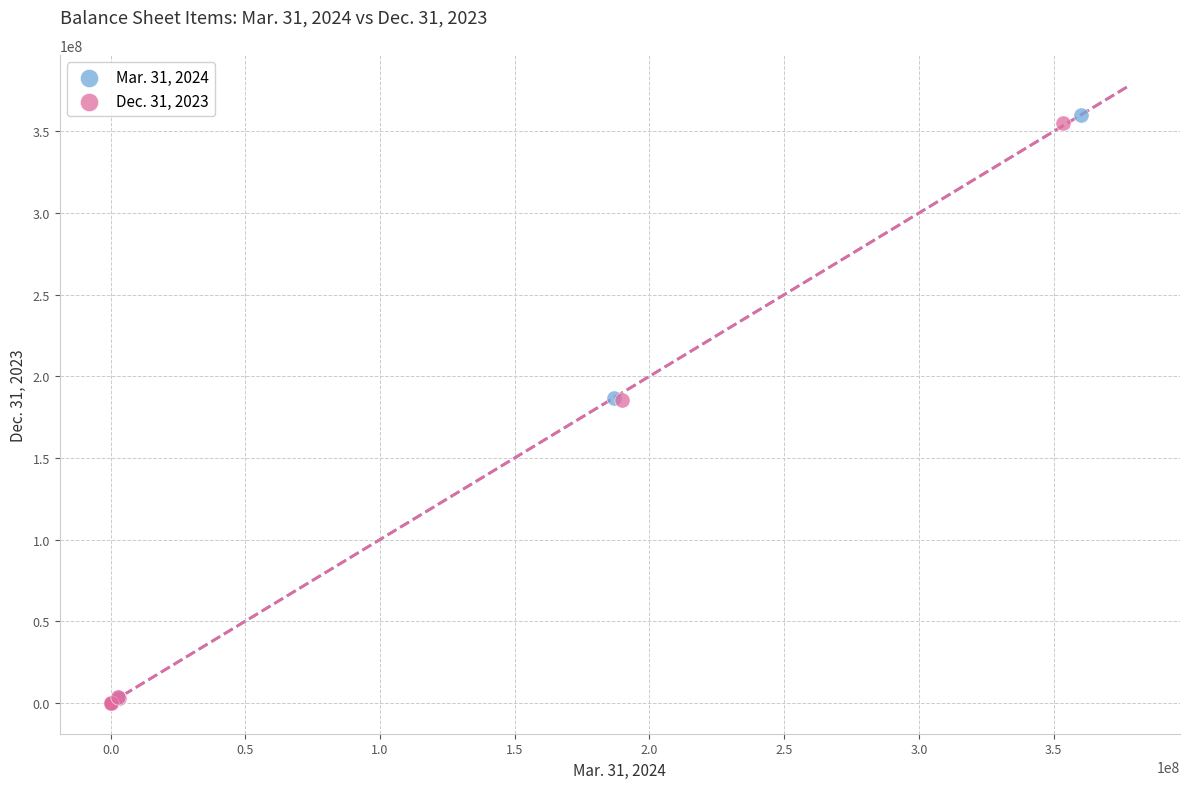

Which series has the widest spread of Y values?

Mar. 31, 2024